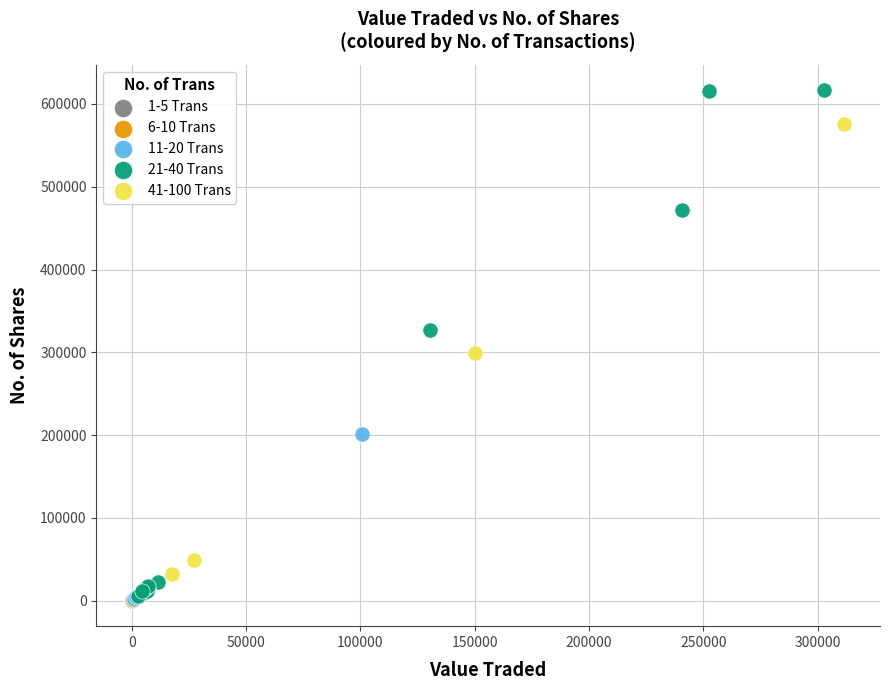

Which series reaches the maximum Y coordinate?

21-40 Trans